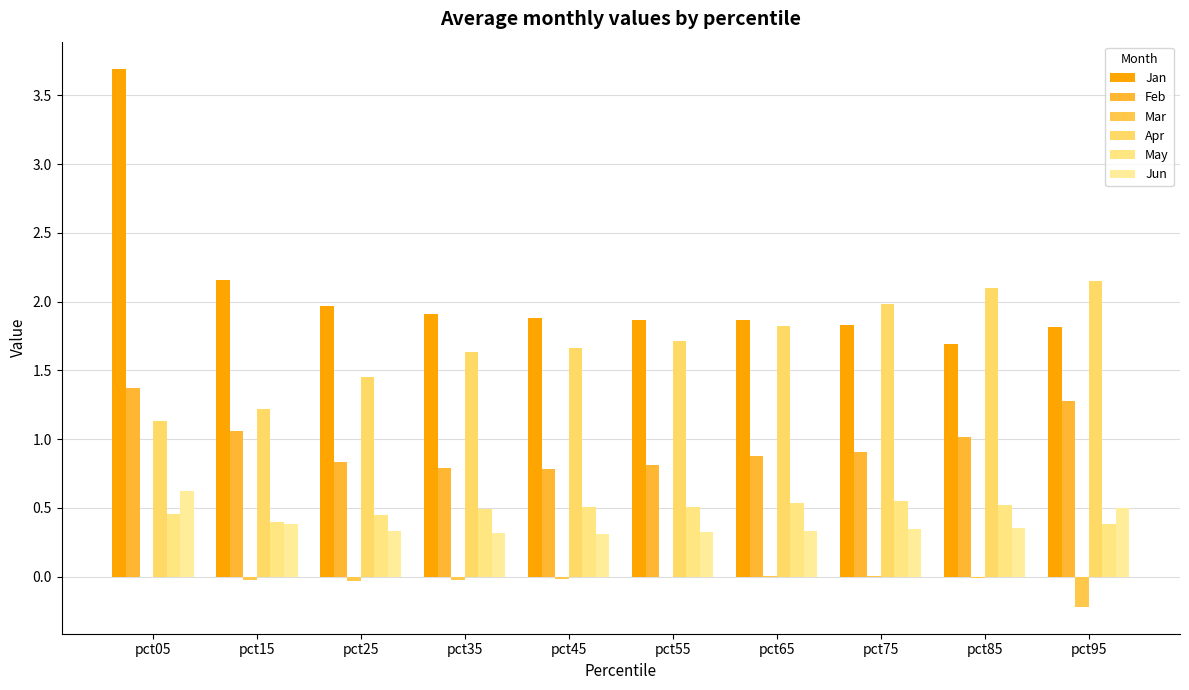

How many series are shown in this chart?

6